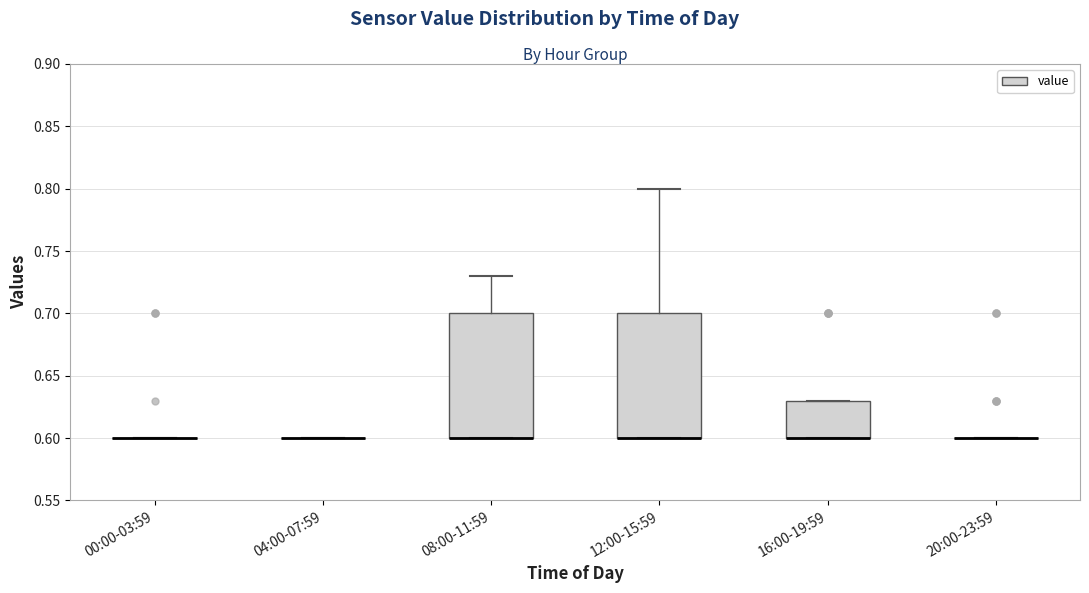

Reading left to right, transcribe this box plot: for each box, give where its median line is, the range the box spans, and where its two whiskers end, as read against the y-axis. The values are not printed on the chart, so give them approximately, as read against the axis.

00:00-03:59: box collapsed to a line at 0.60, whiskers 0.60 to 0.60
04:00-07:59: box collapsed to a line at 0.60, whiskers 0.60 to 0.60
08:00-11:59: median 0.60 (drawn on the box's lower edge), box 0.60 to 0.70, whiskers 0.60 to 0.73
12:00-15:59: median 0.60 (drawn on the box's lower edge), box 0.60 to 0.70, whiskers 0.60 to 0.80
16:00-19:59: median 0.60 (drawn on the box's lower edge), box 0.60 to 0.63, whiskers 0.60 to 0.63
20:00-23:59: box collapsed to a line at 0.60, whiskers 0.60 to 0.60